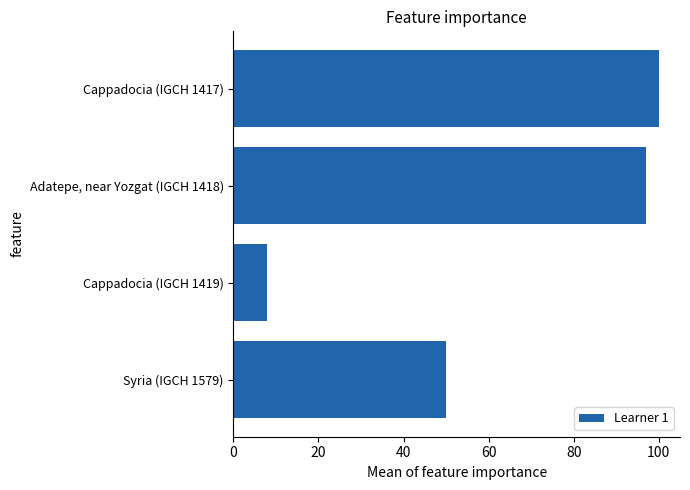

Reading top to bottom, extract all data points from this chart.

100	97	8	50